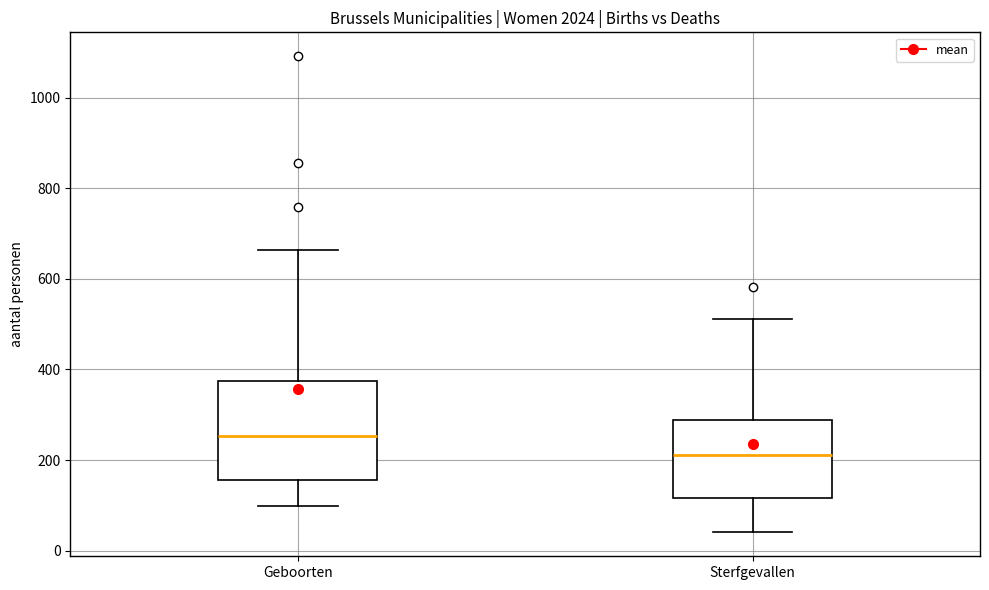

Which box's median line is the lowest?

Sterfgevallen